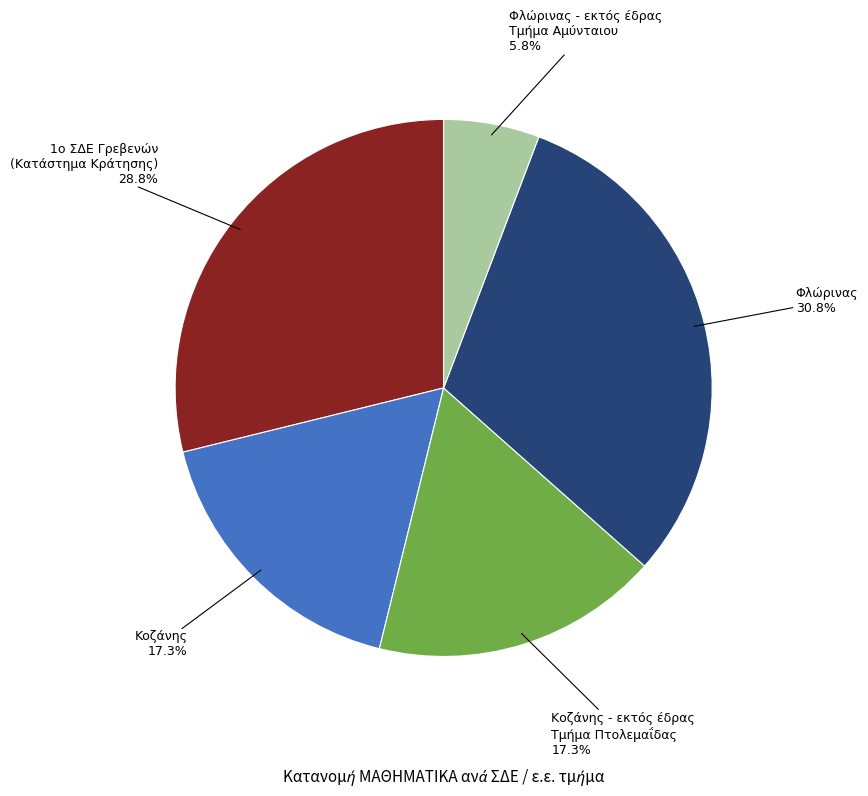

Which category has the biggest portion of the pie?

Φλώρινας